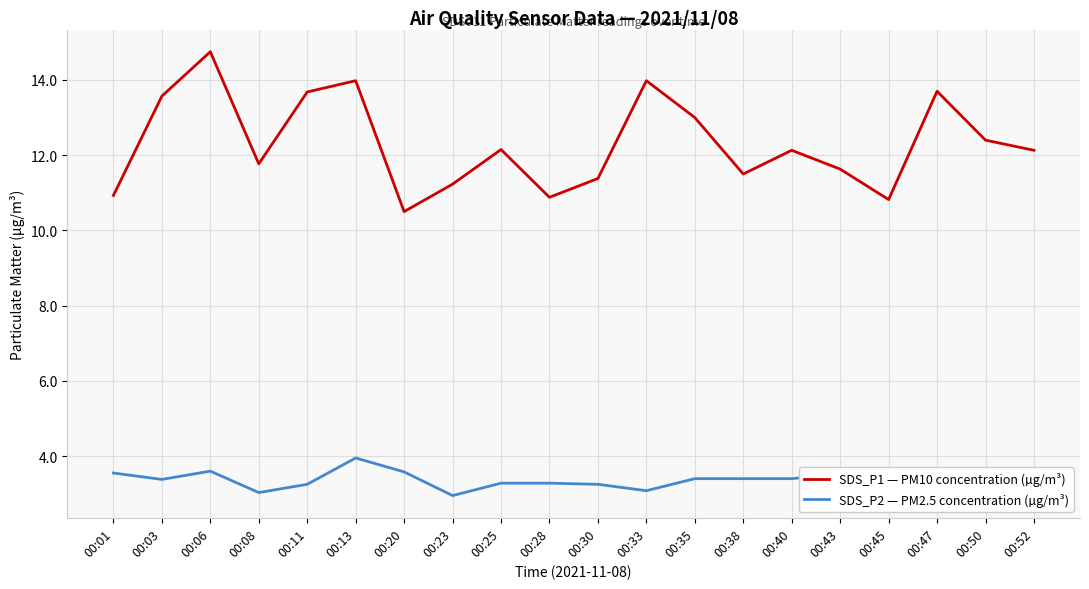

At which label does SDS_P2 — PM2.5 concentration (µg/m³) first exceed 3?

00:01